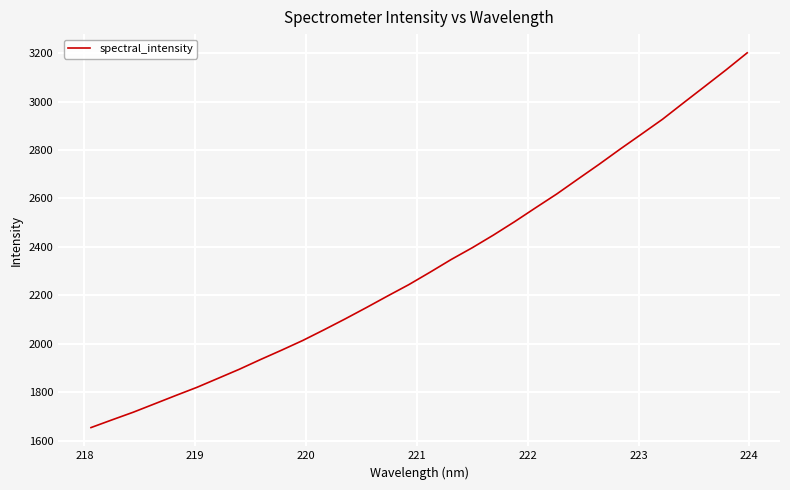

What is the maximum value shown in the chart?

3200.8